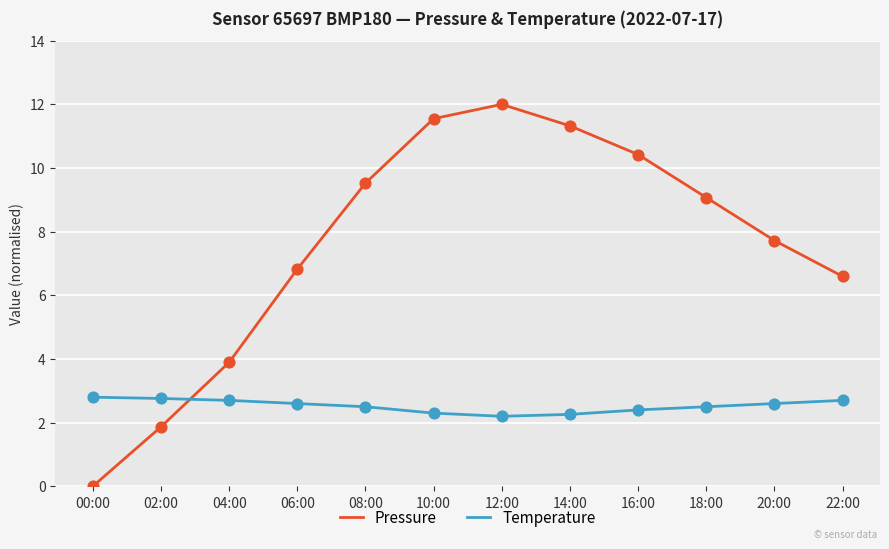

What is the total value across all series at 10:00?

13.8